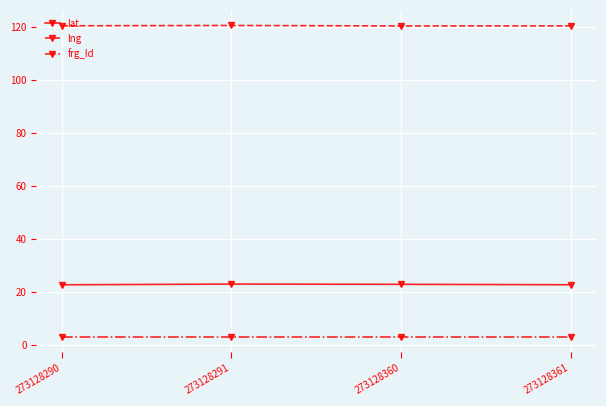

List the series in order of their peak value, highest first.

lng, lat, frg_Id